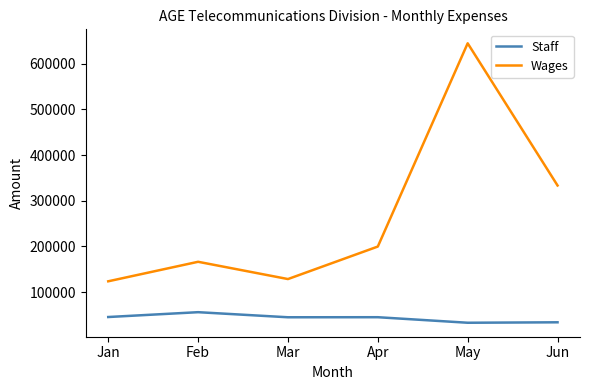

What is the difference between the Wages values at May and Apr?

444475